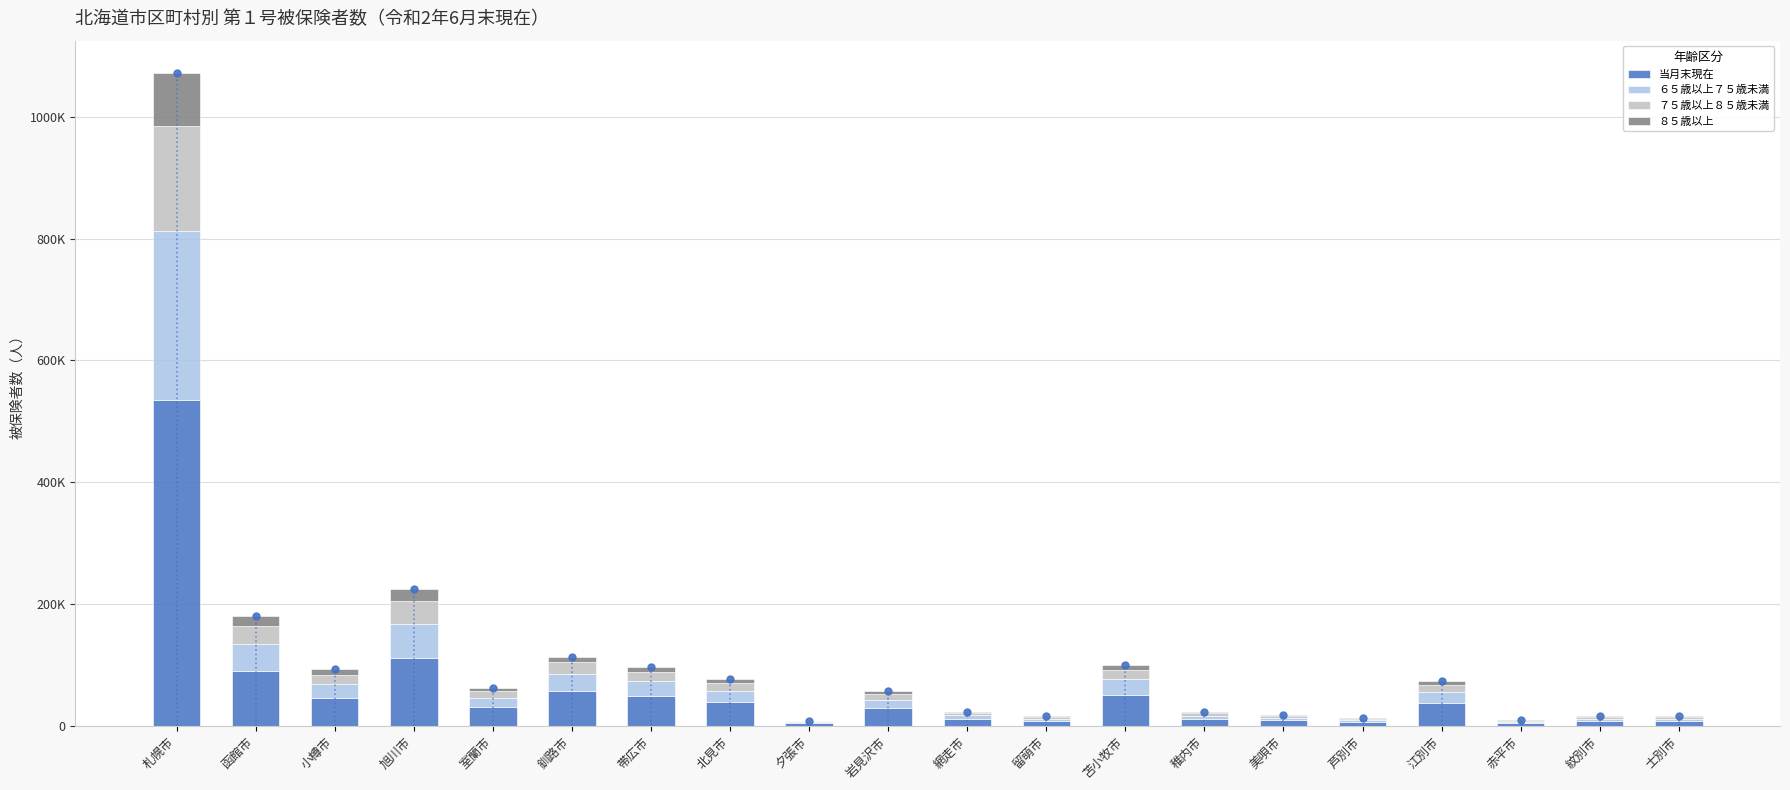

Are the bars horizontal?

No